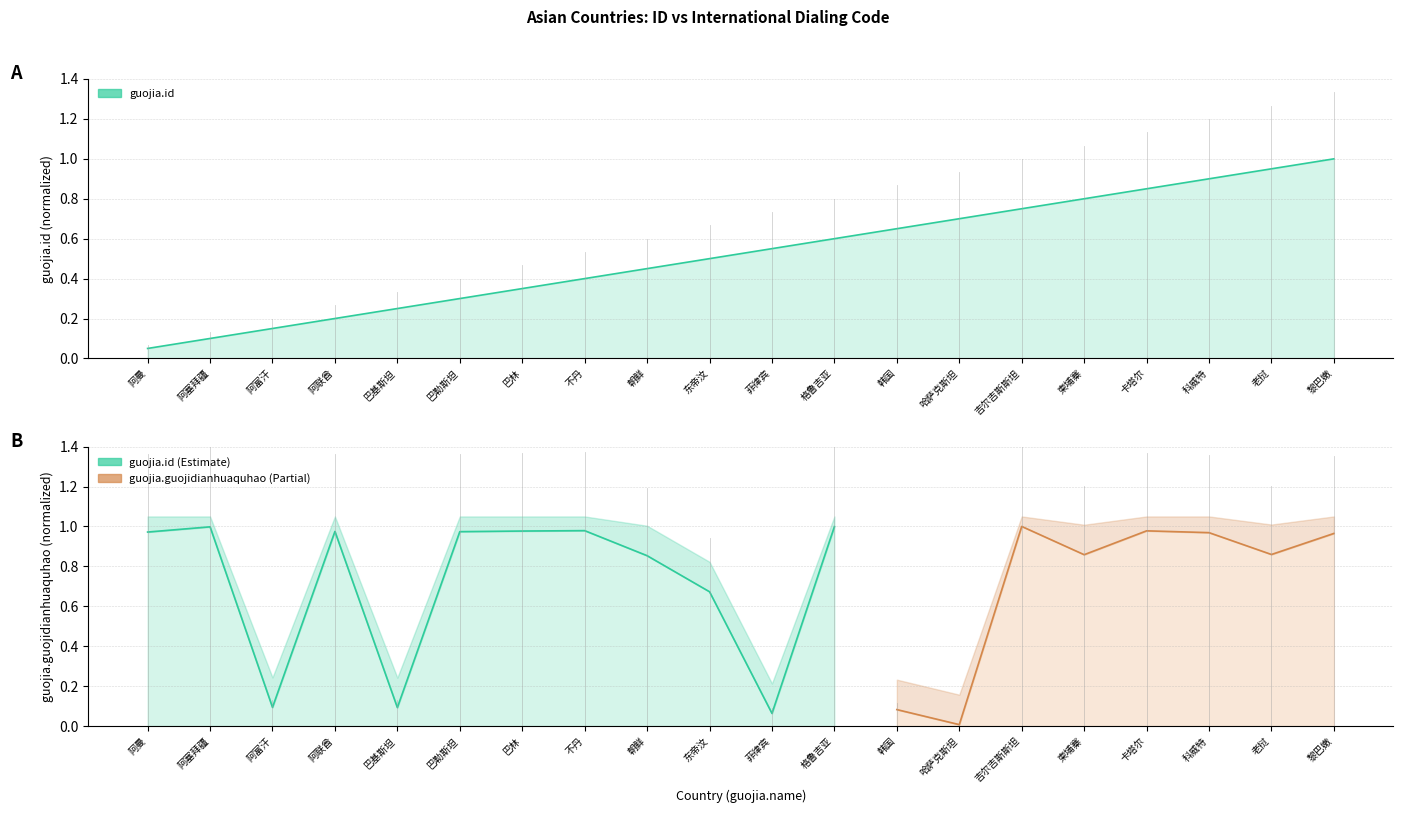

Rank the categories by value from highest to lowest.

黎巴嫩, 老挝, 科威特, 卡塔尔, 柬埔寨, 吉尔吉斯斯坦, 哈萨克斯坦, 韩国, 格鲁吉亚, 菲律宾, 东帝汶, 朝鲜, 不丹, 巴林, 巴勒斯坦, 巴基斯坦, 阿联酋, 阿富汗, 阿塞拜疆, 阿曼